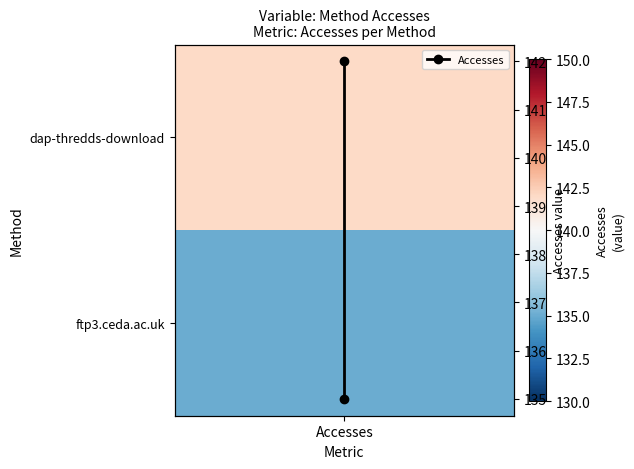

What is the smallest value displayed?

135